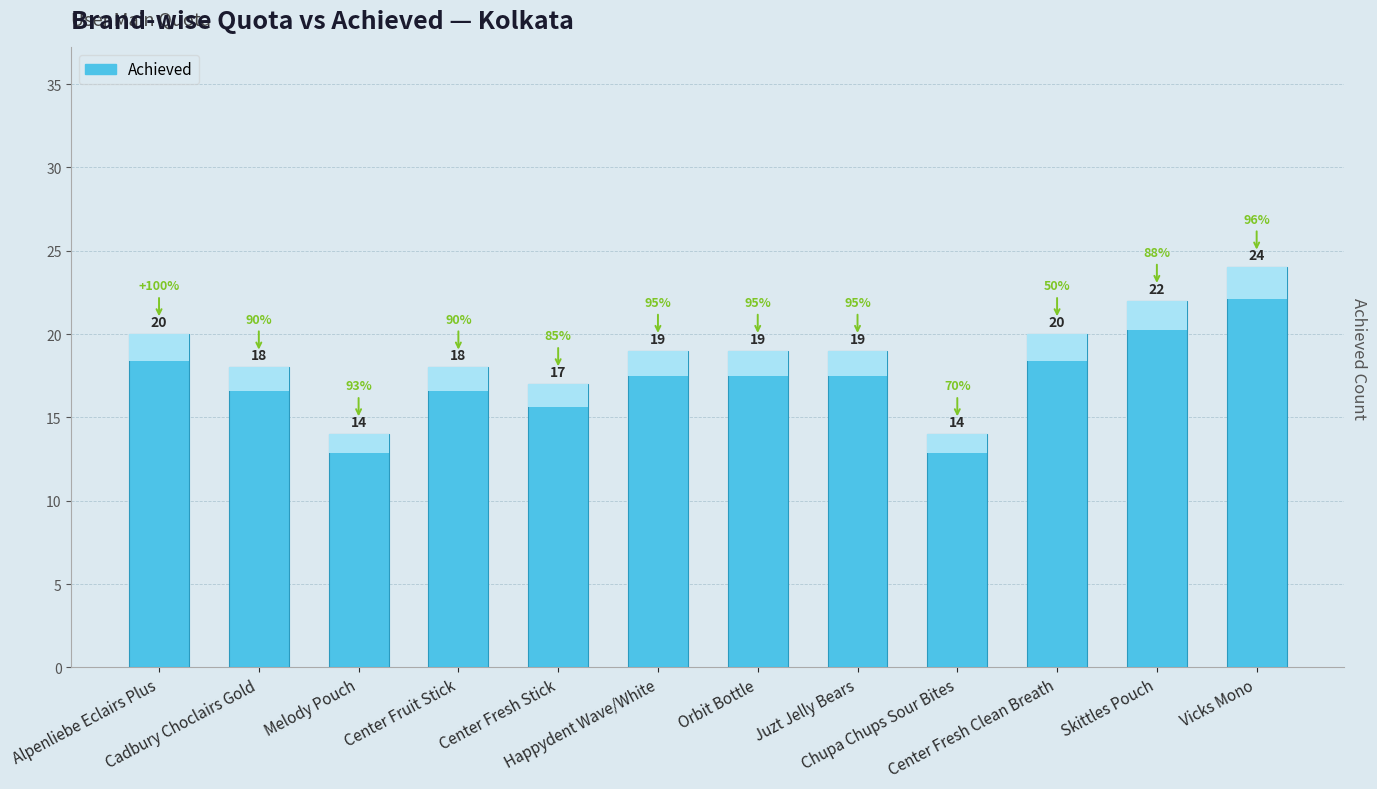

Reading right to left, transcribe all the data shown in this chart.

Vicks Mono=24	Skittles Pouch=22	Center Fresh Clean Breath=20	Chupa Chups Sour Bites=14	Juzt Jelly Bears=19	Orbit Bottle=19	Happydent Wave/White=19	Center Fresh Stick=17	Center Fruit Stick=18	Melody Pouch=14	Cadbury Choclairs Gold=18	Alpenliebe Eclairs Plus=20